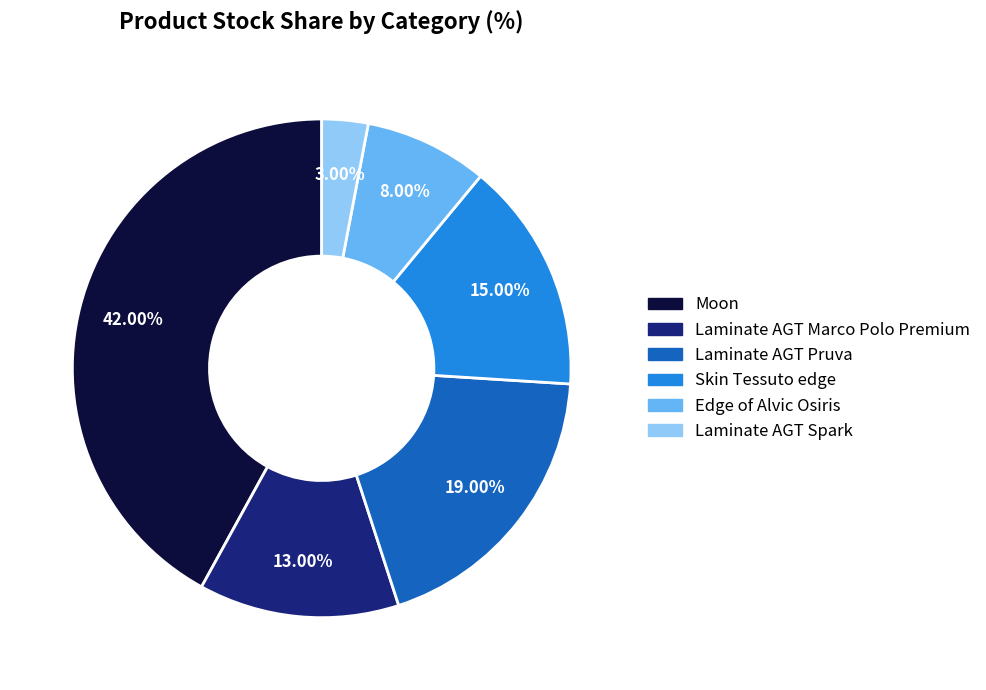

Is it true that Edge of Alvic Osiris is 2% of the pie?

False